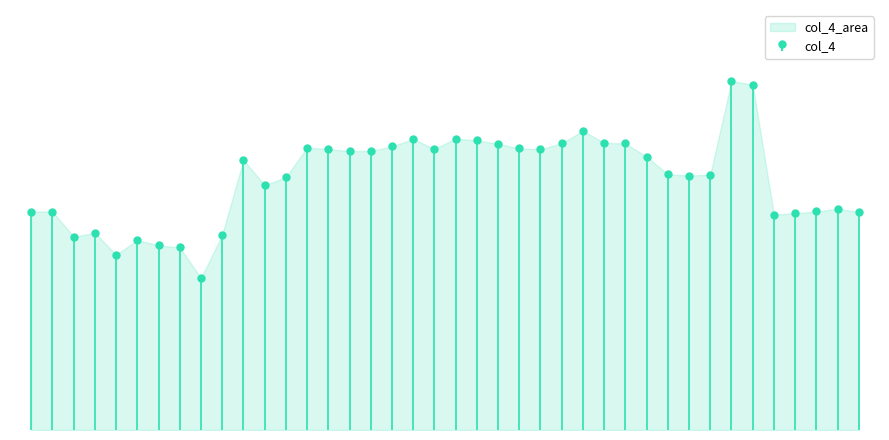

What is the minimum value shown in the chart?

15.0